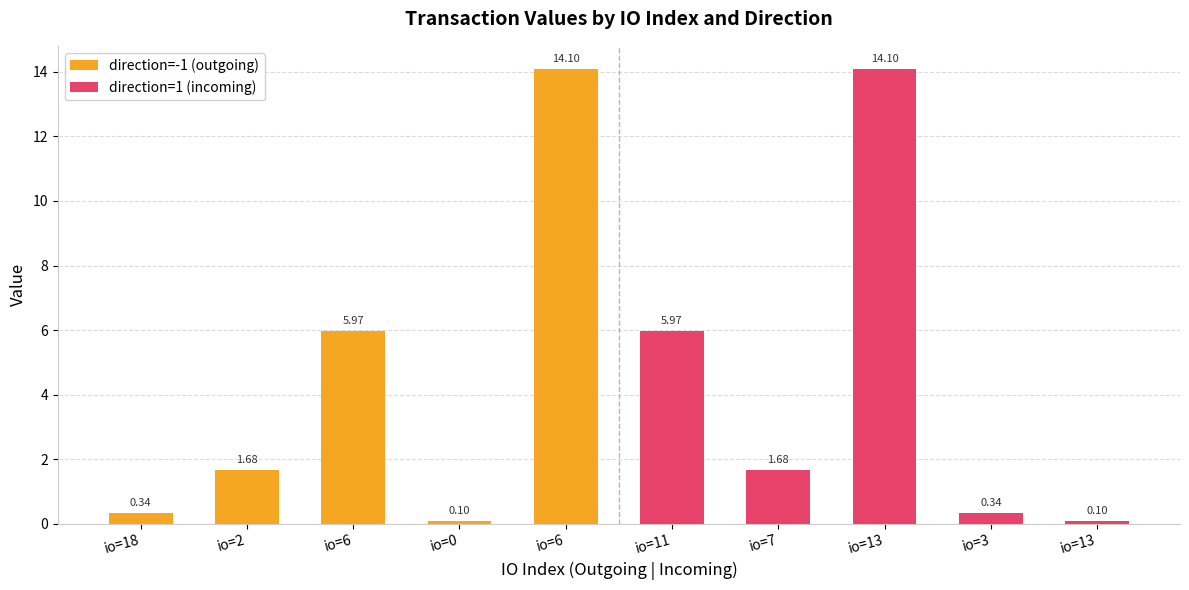

List the labels in order of direction=-1 (outgoing) value, smallest first.

io=0, io=18, io=2, io=6, io=6